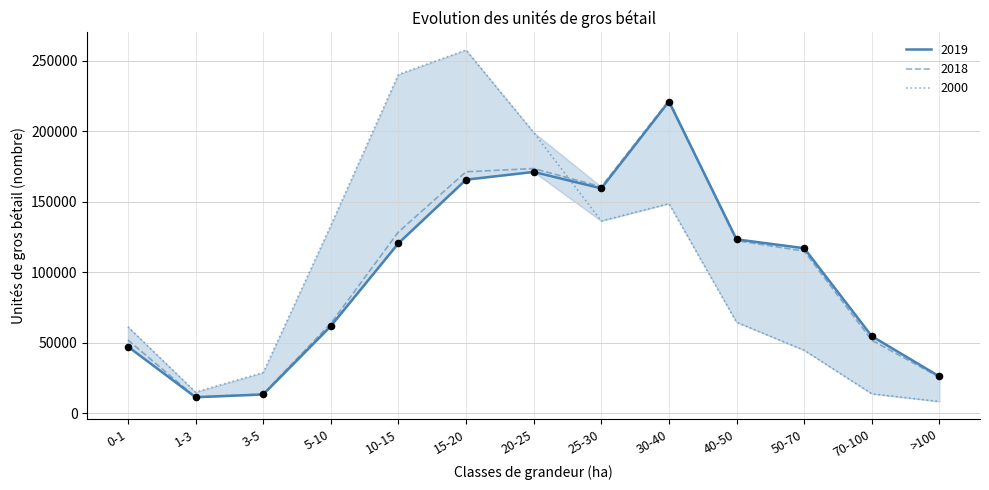

Which series contains the highest Y value?

2000